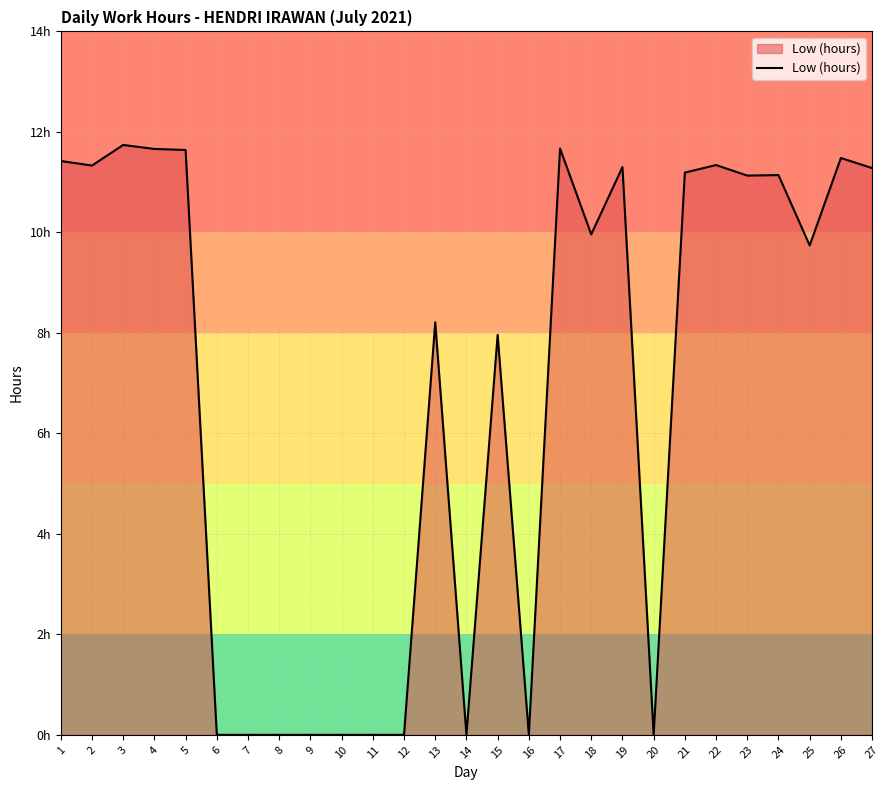

Does the chart have visible grid lines?

Yes